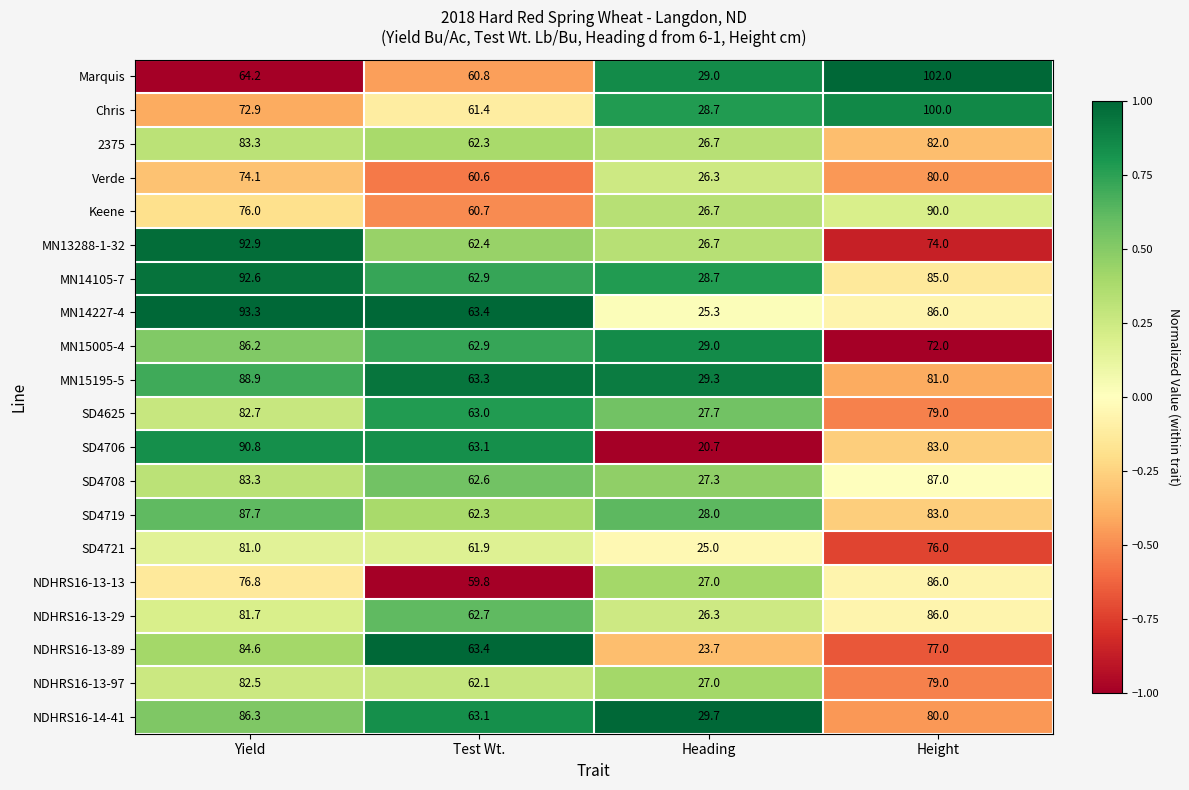

The value of MN14105-7 at Yield is 137.4. True or false?

False